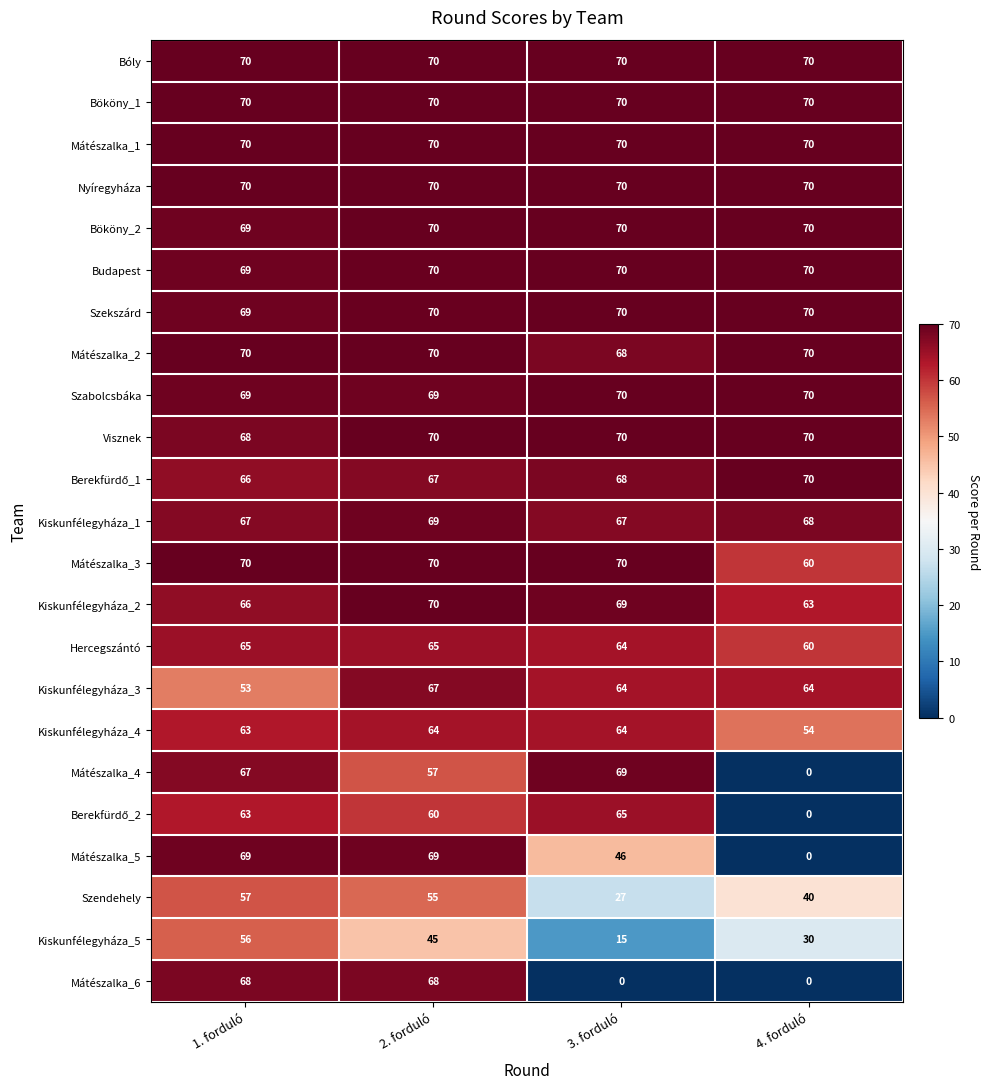

The value of Szekszárd at 3. forduló is 70. True or false?

True